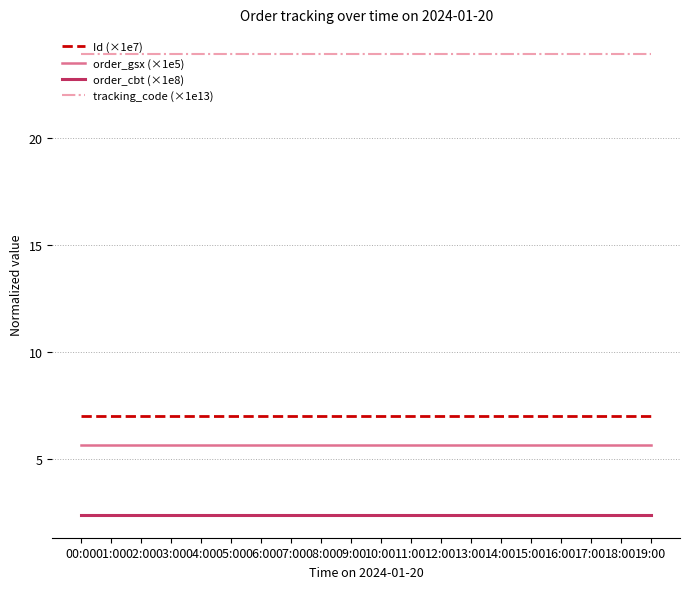

List the series in order of their peak value, lowest first.

order_cbt (×1e8), order_gsx (×1e5), Id (×1e7), tracking_code (×1e13)